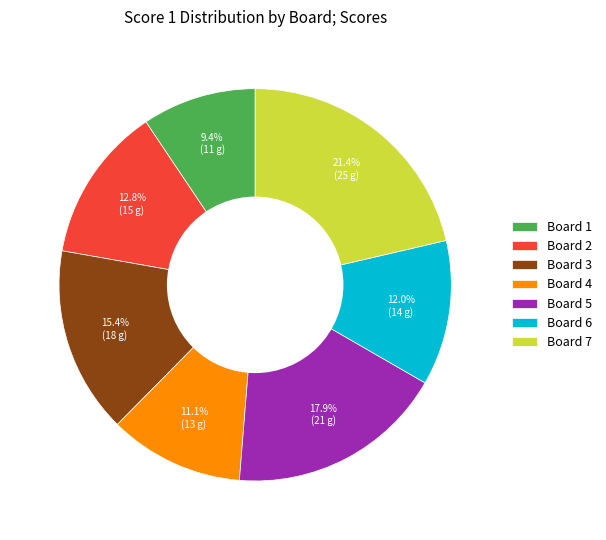

Do Board 6 and Board 4 together represent more than half of the pie?

No